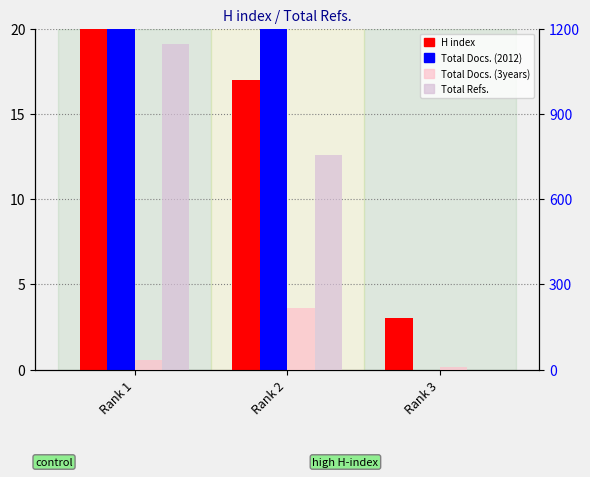

What is the spread (max minus min) of values at Rank 2?

738